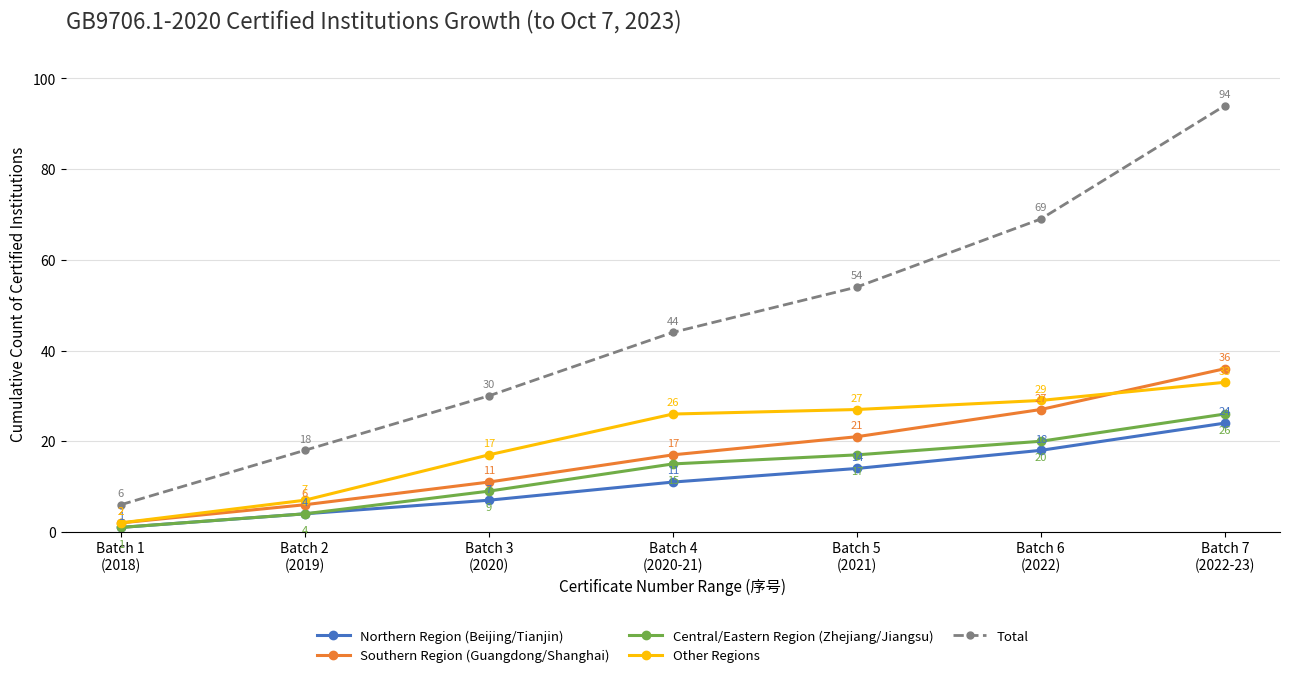

How many distinct data groups are displayed?

5